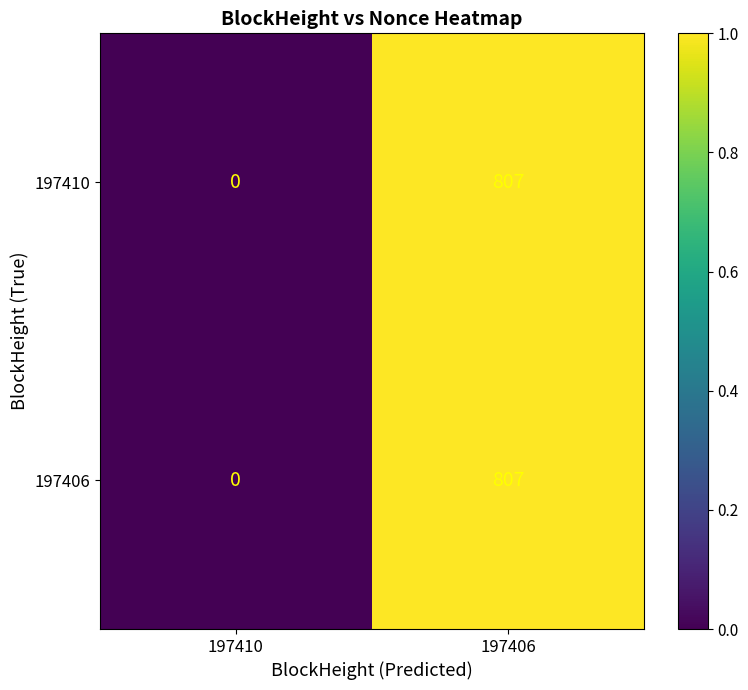

List the labels in order of 197410 value, smallest first.

197410, 197406